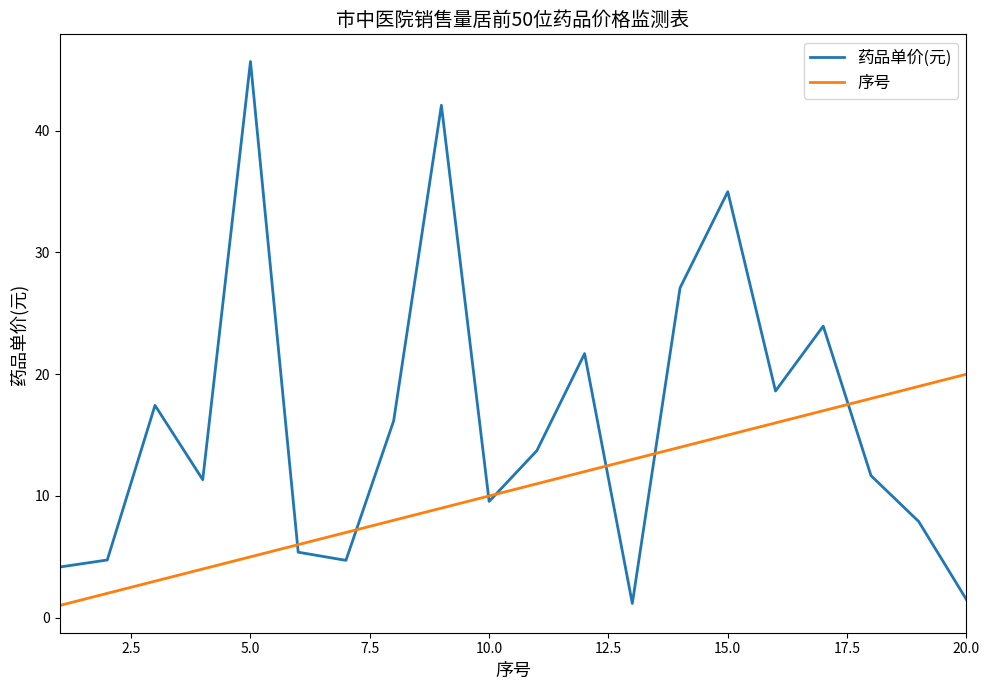

True or false: 药品单价(元) and 序号 cross at least once.

True